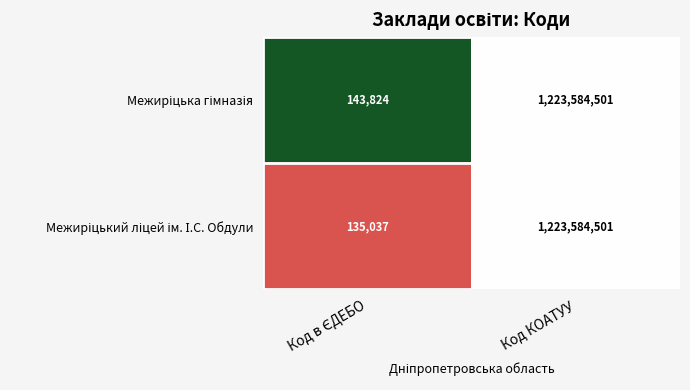

What is the greatest value displayed?

1223584501